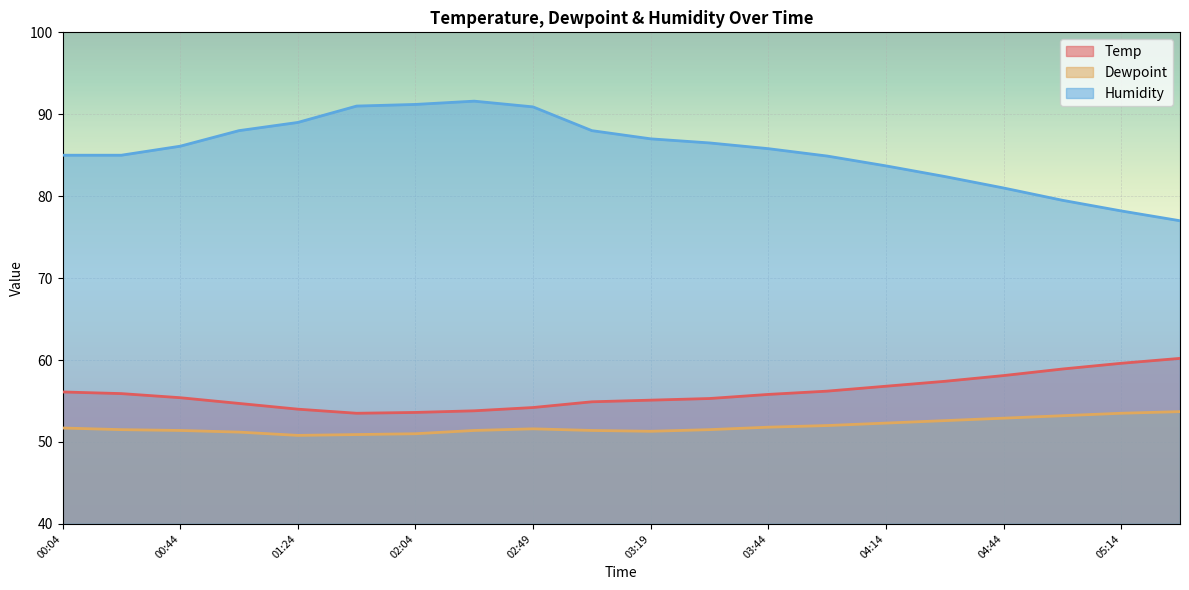

True or false: Humidity has a value of 91.6 at 02:29.

True